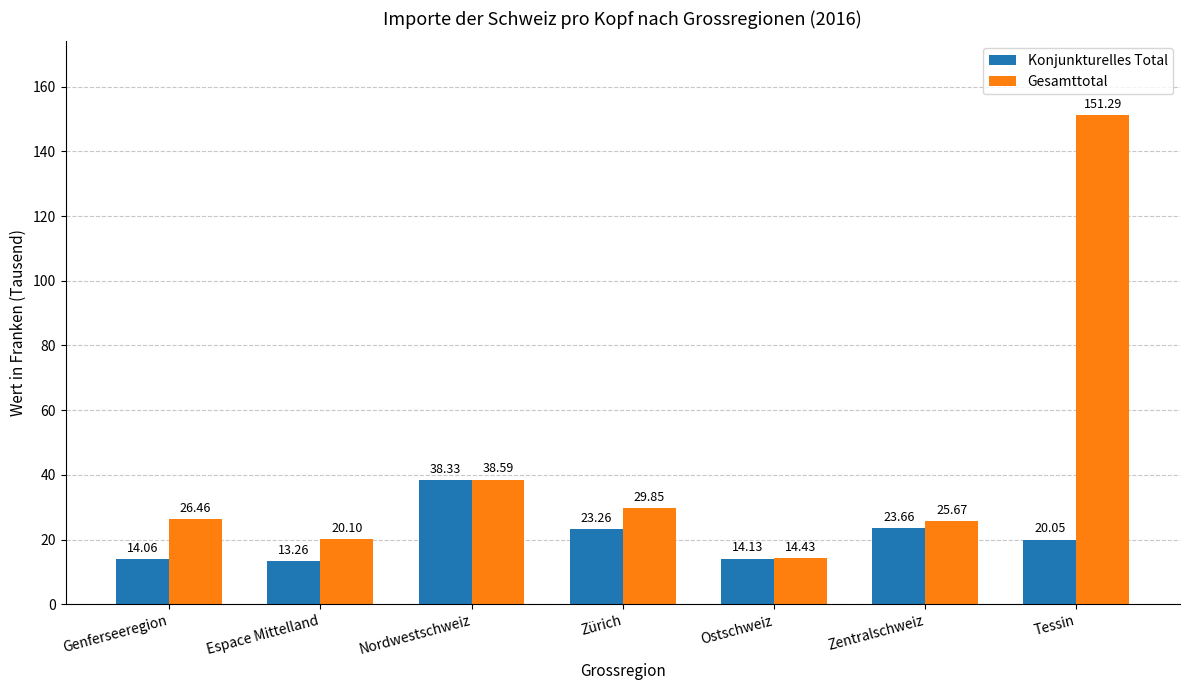

Between Nordwestschweiz and Tessin, which series saw the biggest shift?

Gesamttotal